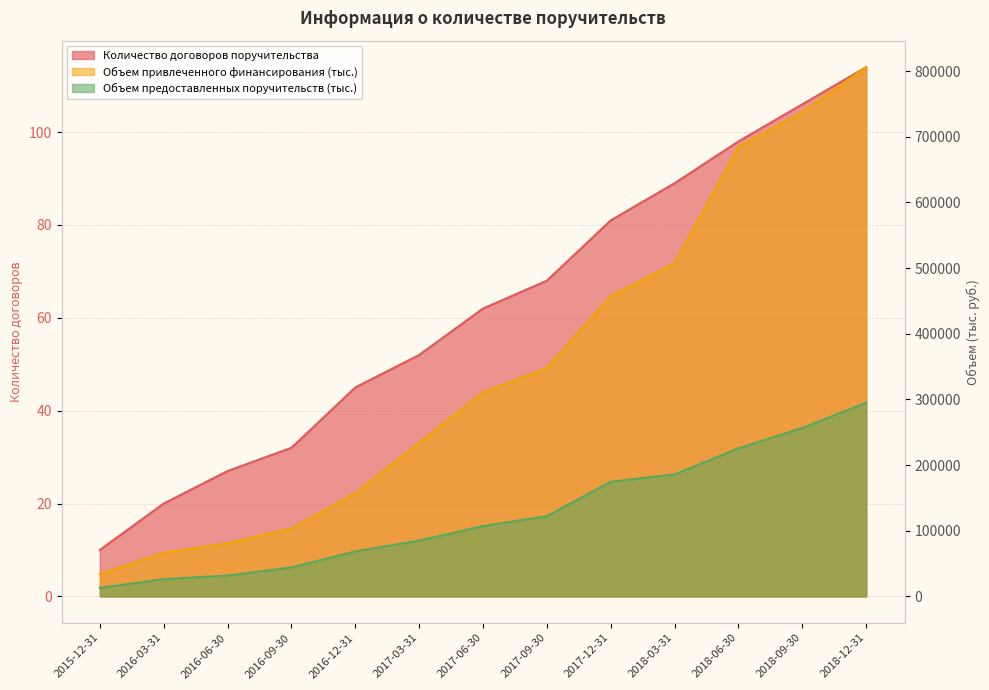

True or false: Количество договоров поручительства and Объем привлеченного финансирования (тыс.) intersect in this chart.

False